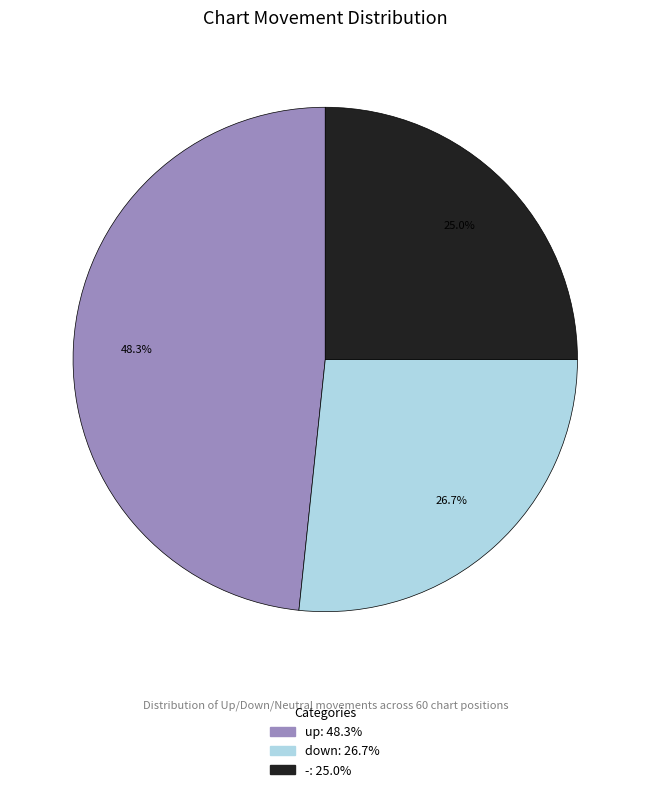

Rank the categories by value from highest to lowest.

up, down, -